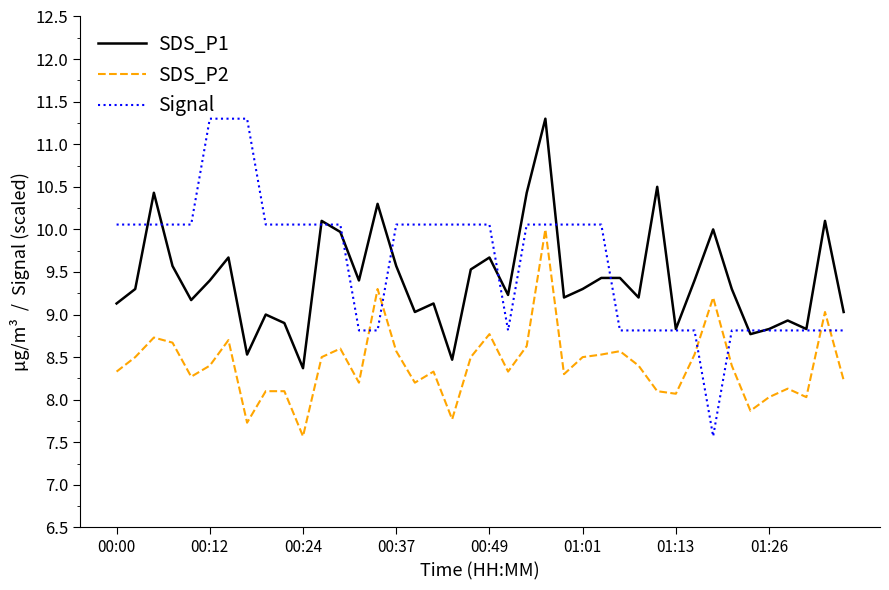

True or false: SDS_P2 and SDS_P1 intersect in this chart.

False